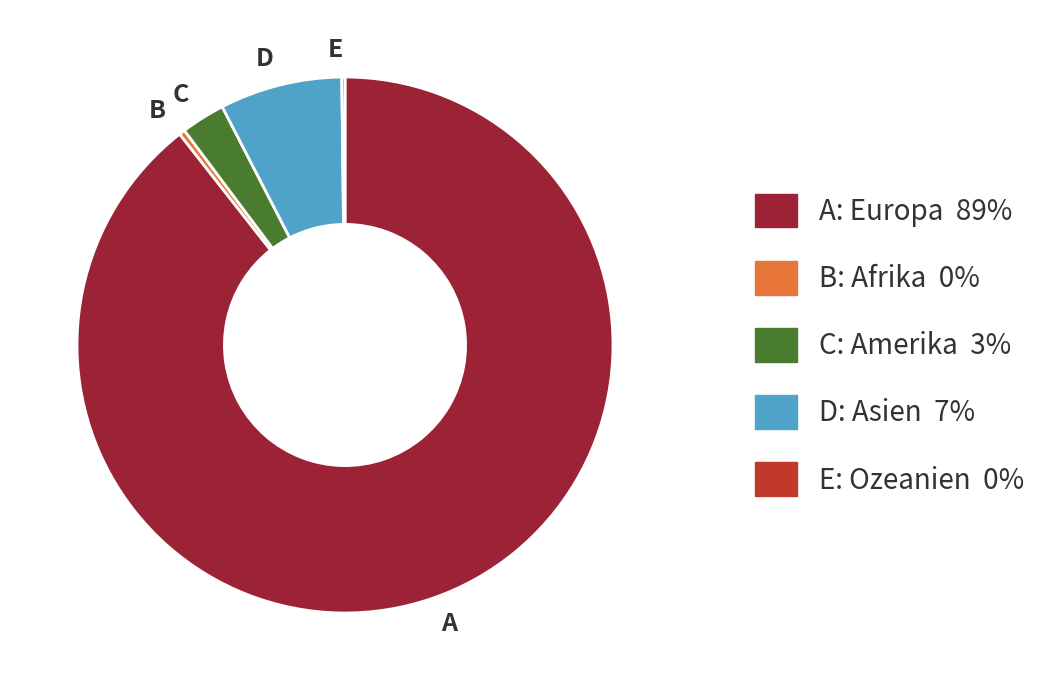

Do A and B together represent more than half of the pie?

Yes